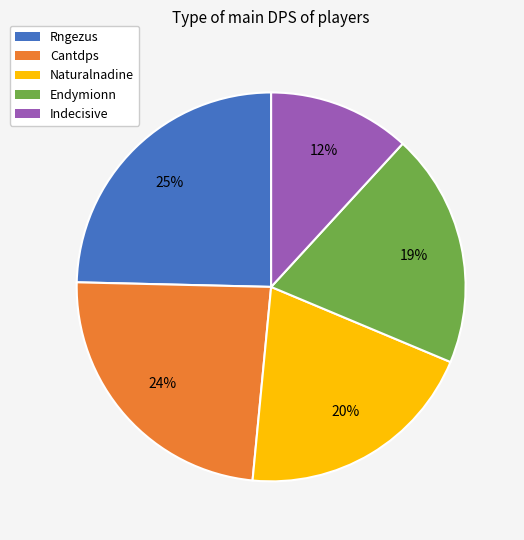

Which has a higher value, Indecisive or Naturalnadine?

Naturalnadine